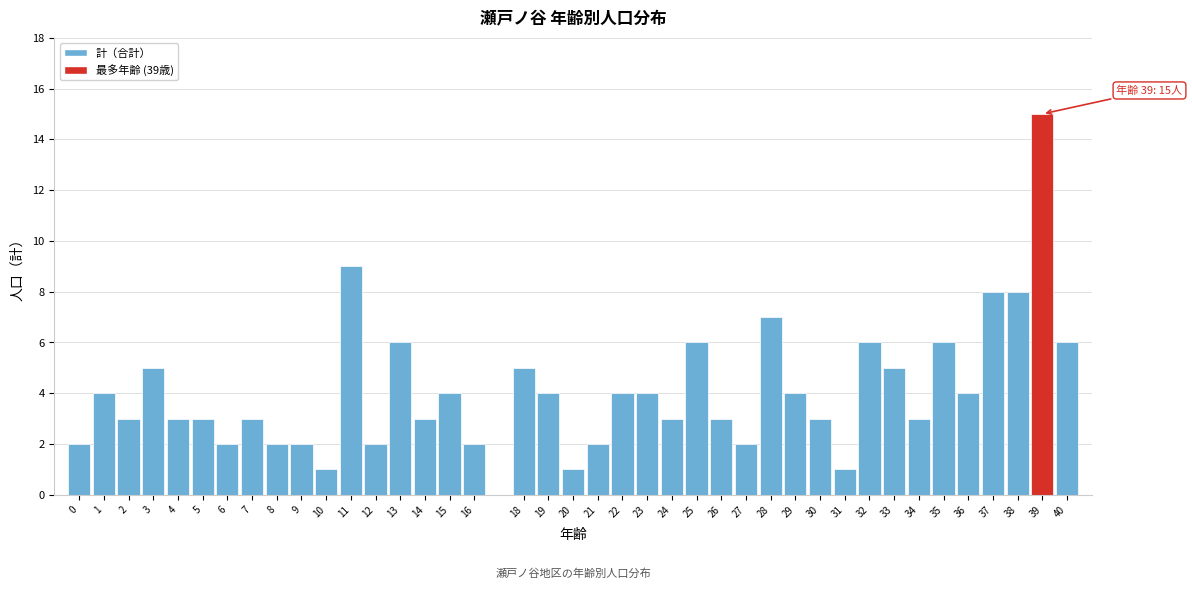

Between 40 and 21, which is larger?

40